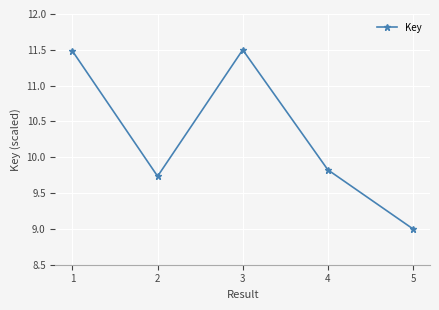

How many values exceed 9?

4